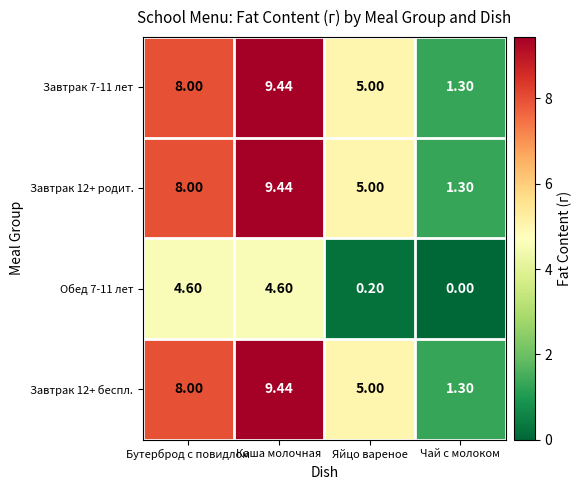

At which category is the sum across all series the highest?

Каша молочная